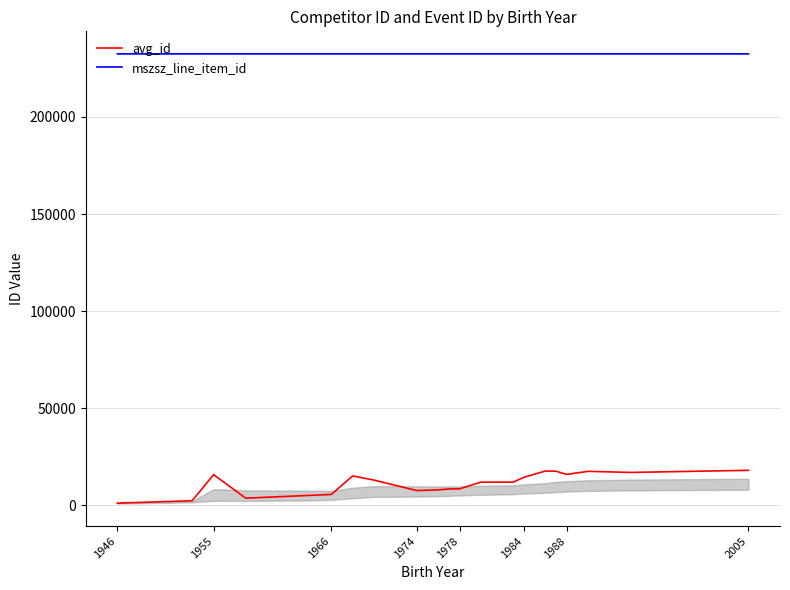

True or false: mszsz_line_item_id and avg_id cross at least once.

False